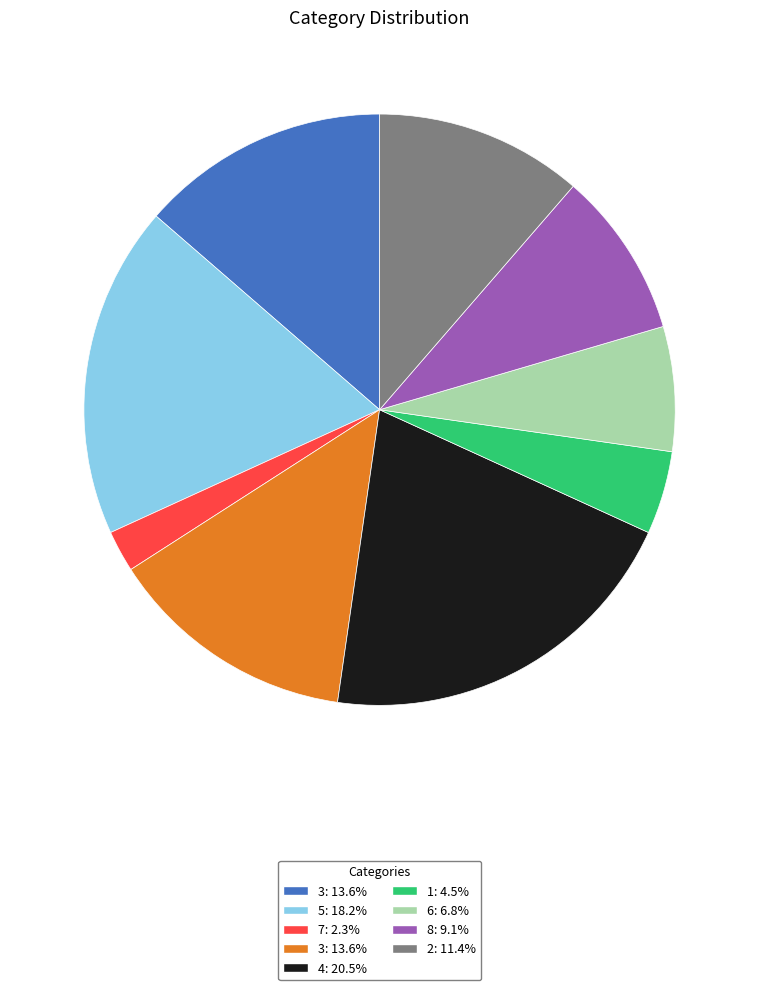

Is there any slice that represents more than half of the pie?

No